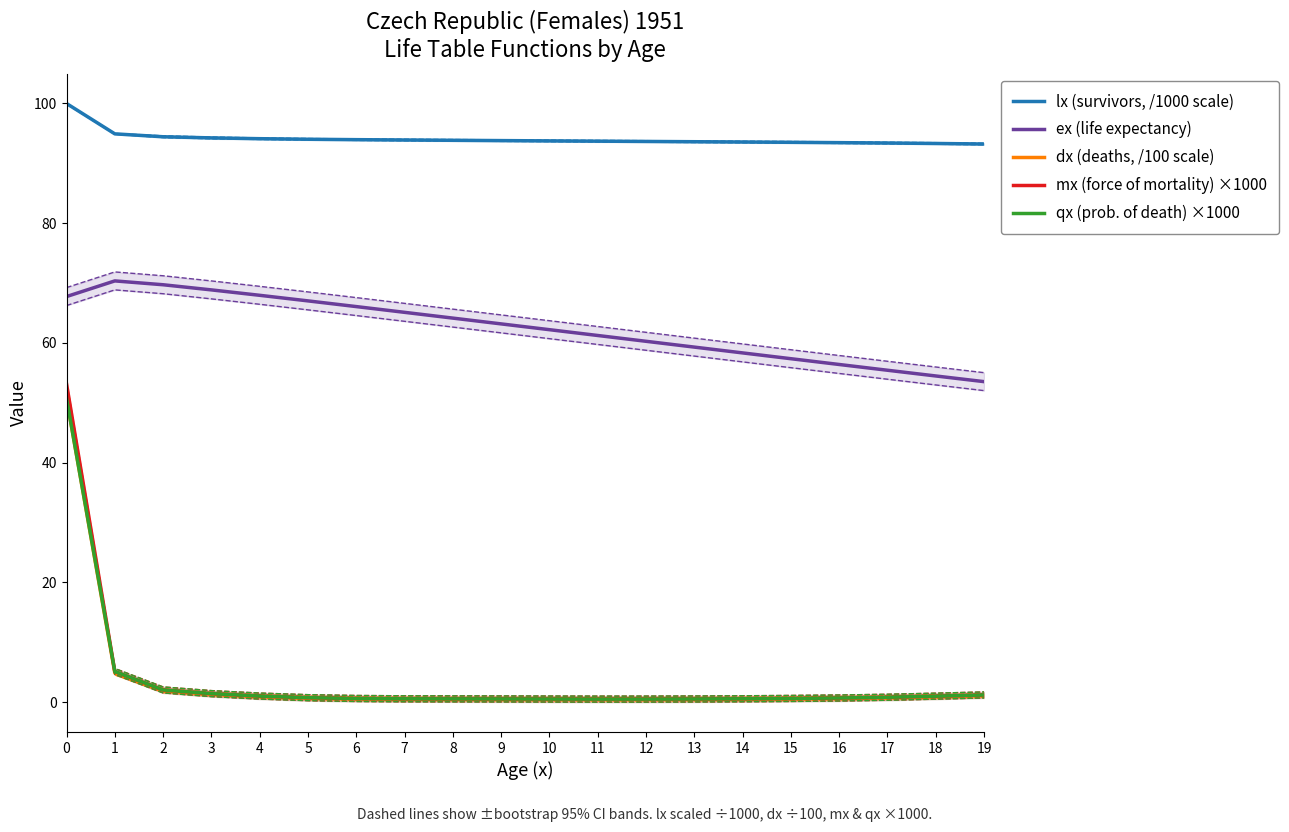

What is the difference between the highest and lowest values at 15?

93.0